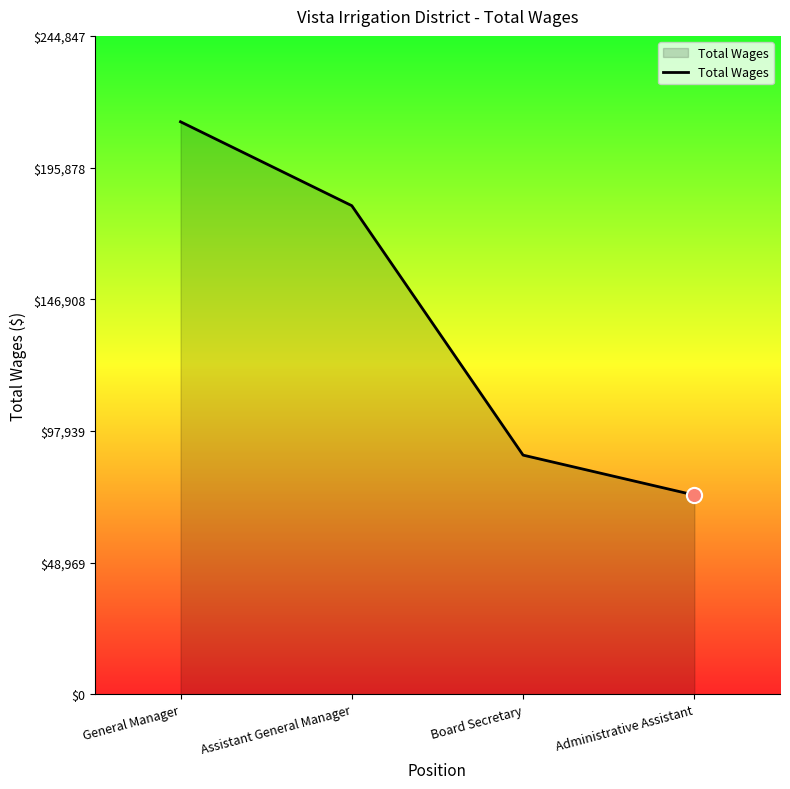

What is the change in value from Assistant General Manager to Board Secretary?

-92768